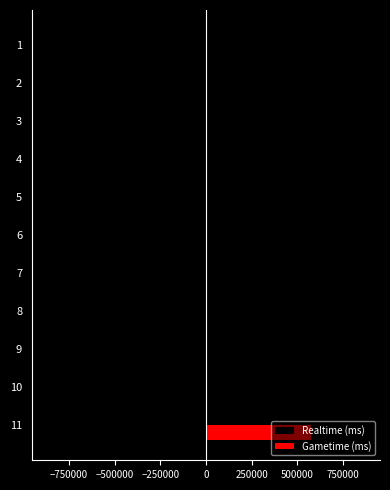

What is the maximum value for Gametime (ms)?

575456